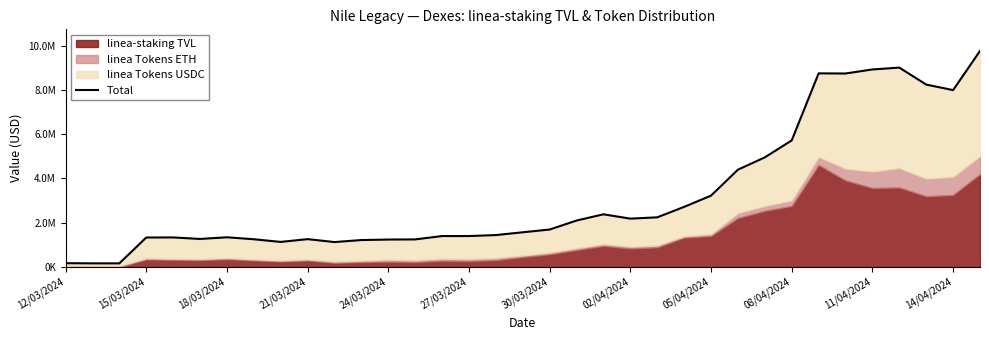

How many points are lower than both their immediate neighbors (excluding endpoints)?

7